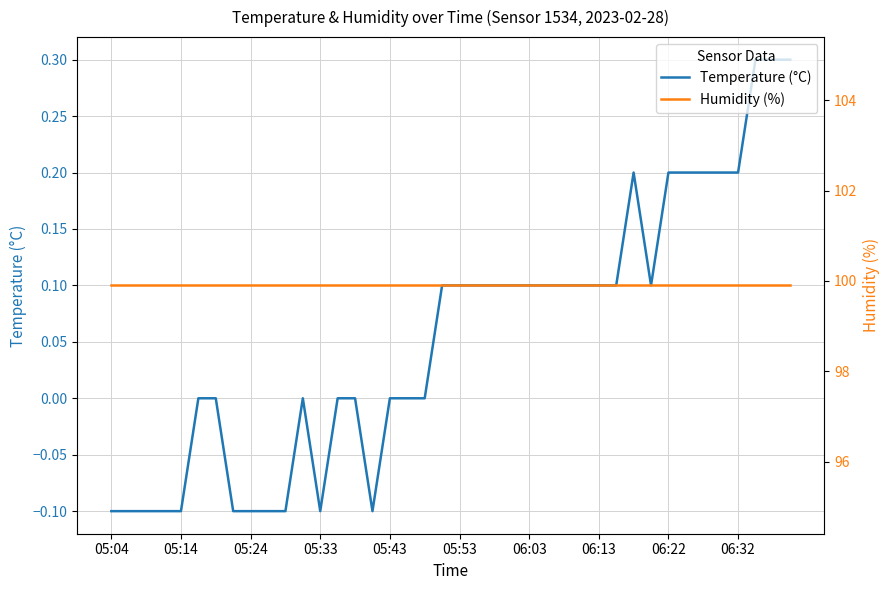

Which series has the largest total across all categories?

Humidity (%)